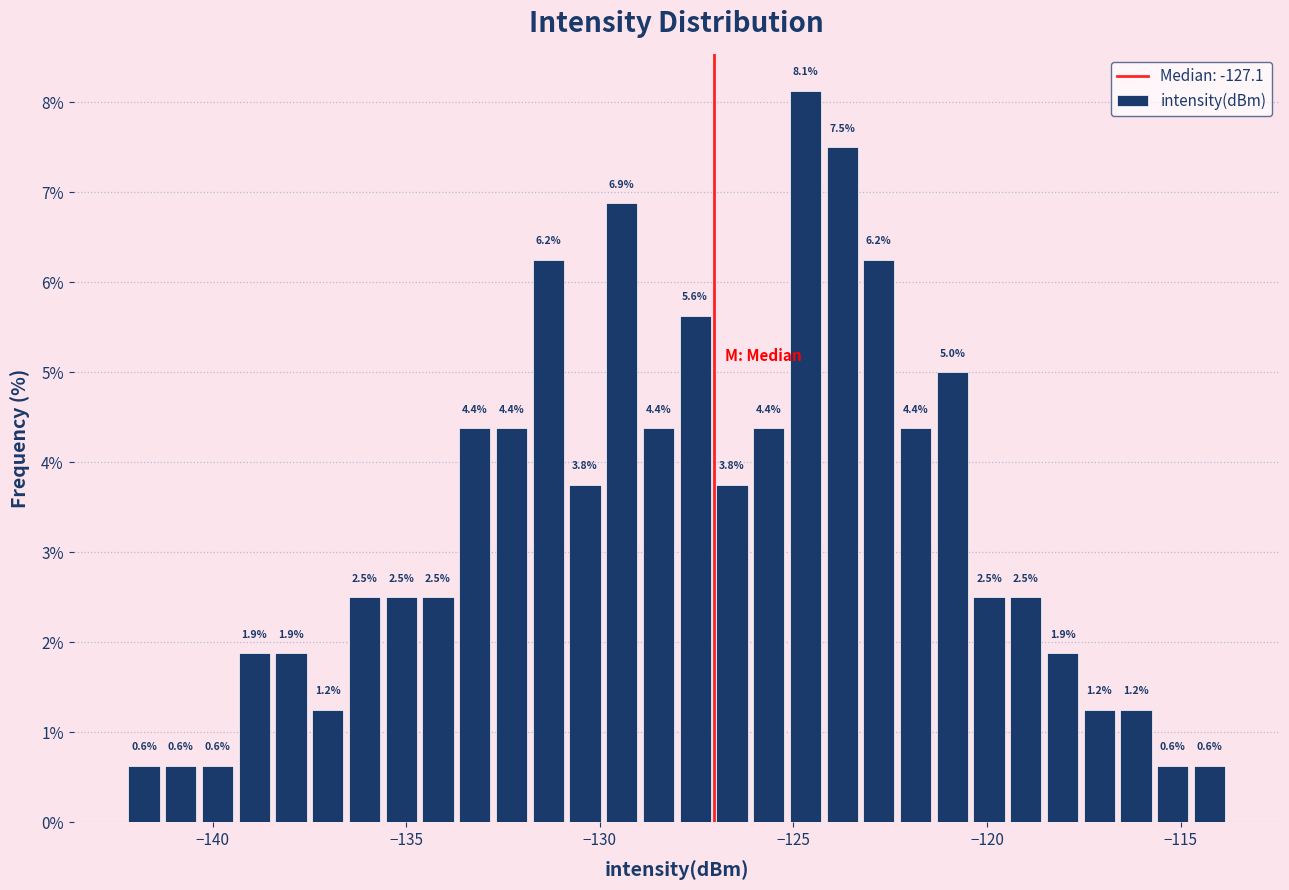

Read against the x-axis, roughly where is the centre of the tallest bar?

-124.5